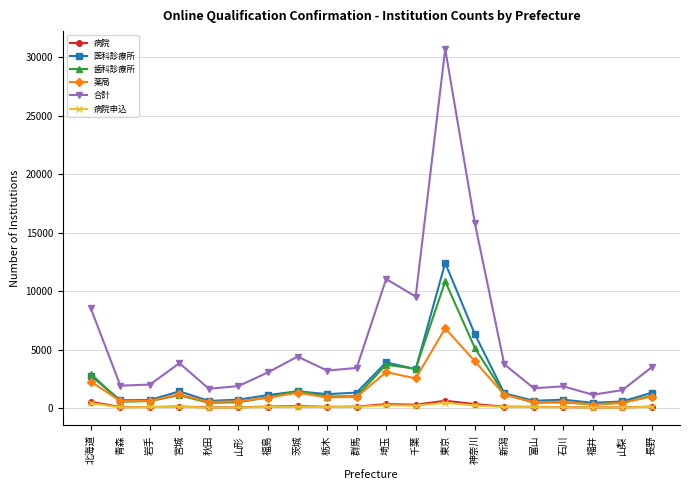

True or false: 医科診療所 and 合計 intersect in this chart.

False